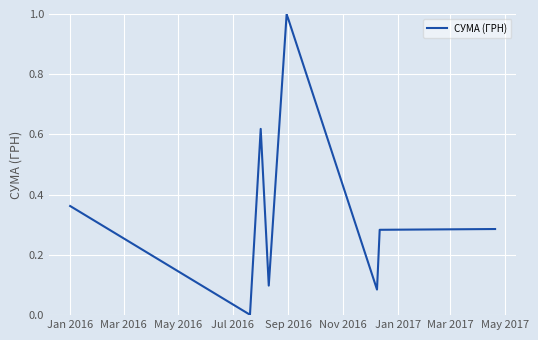

True or false: the data has more than 1 interior local peaks.

True